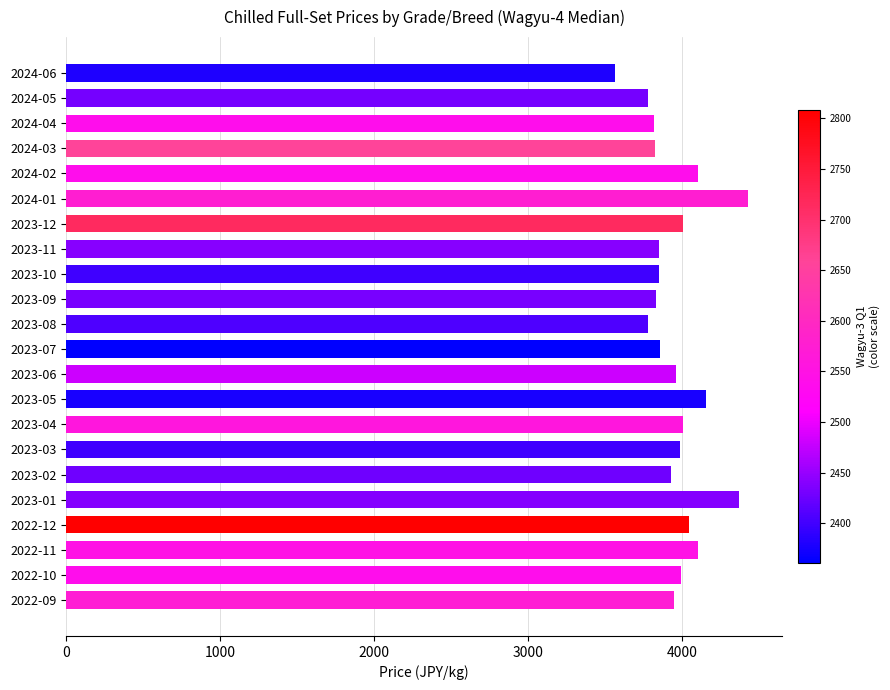

What is the ratio of the value at 2024-04 to the value at 2023-07?

1.0